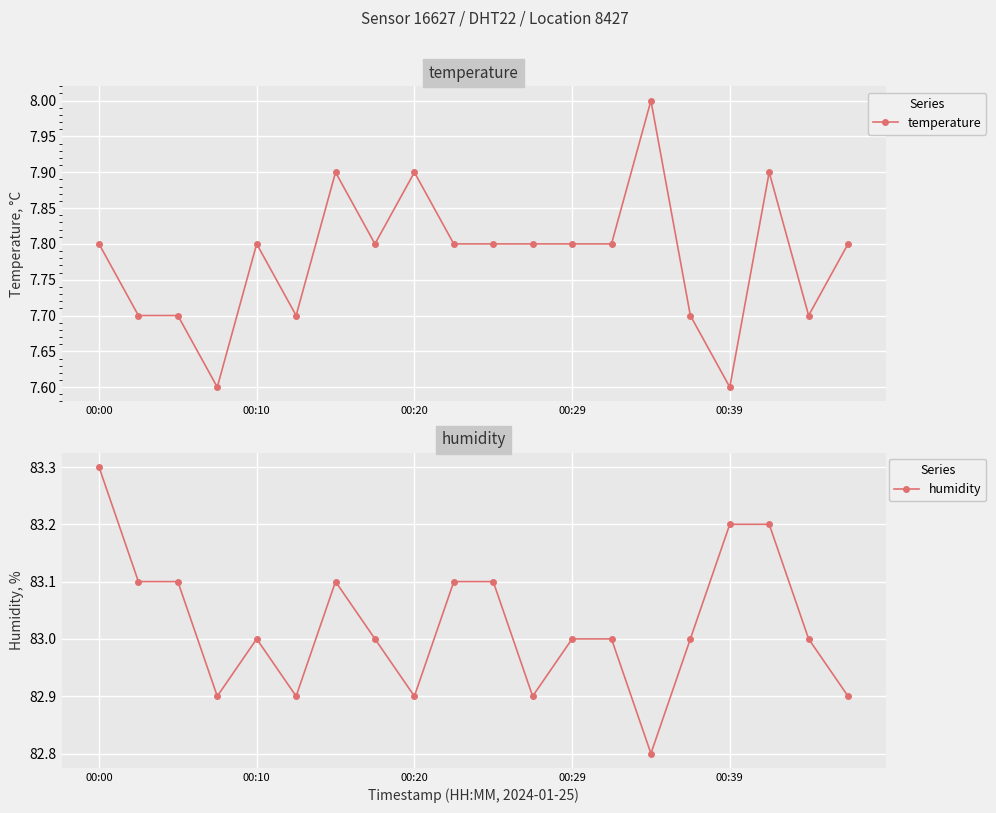

What is the highest value of the temperature series?

8.0